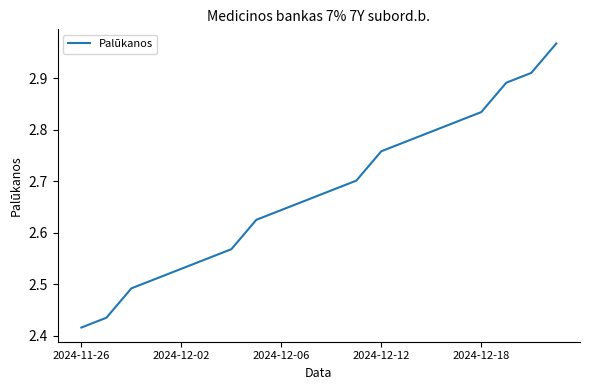

What is the difference between the maximum and minimum values?

0.6